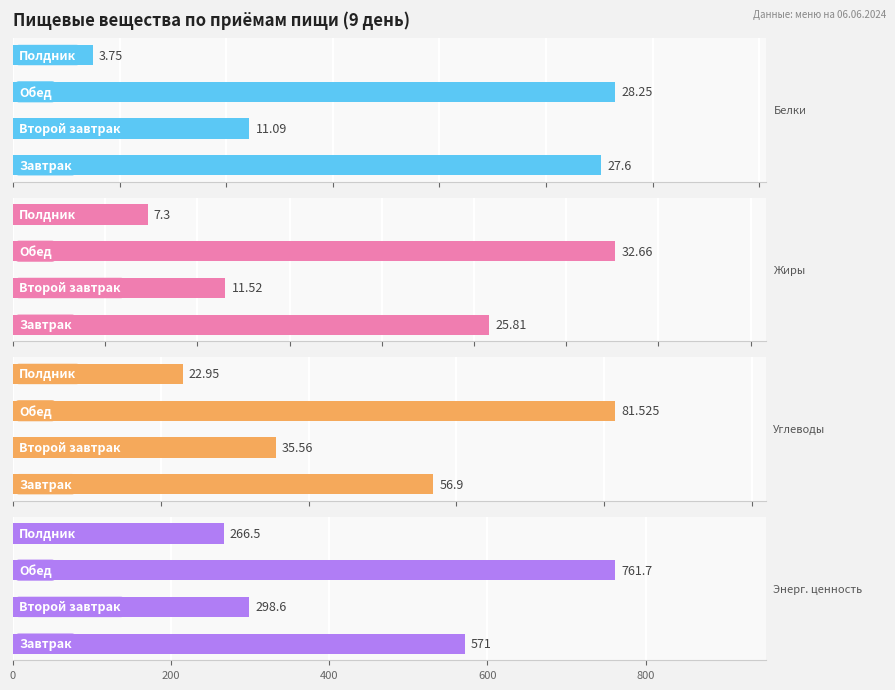

Count the number of data series in this chart.

4